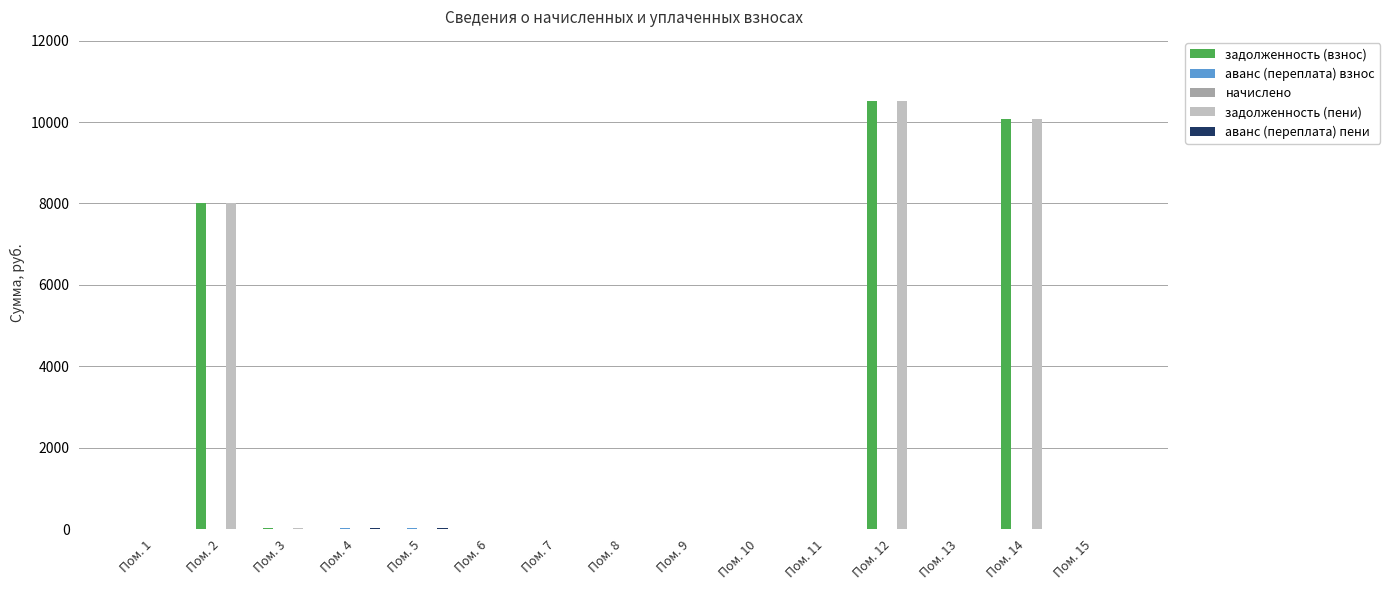

What is the total value across all series at Пом. 12?

21026.5